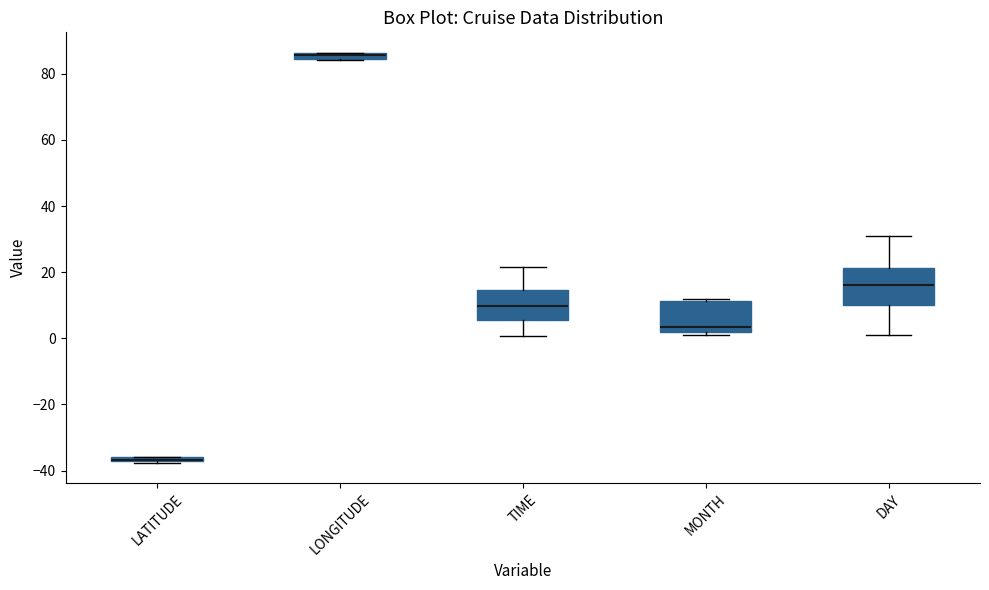

Where is the upper edge of the box for LATITUDE on the y-axis? The values are not printed on the chart, so give them approximately, as read against the axis.

-36